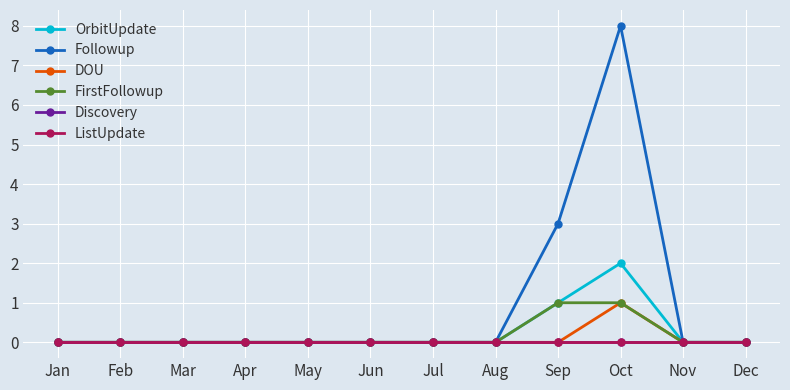

Reading left to right, list all the values displayed in this chart.

OrbitUpdate: Jan=0	Feb=0	Mar=0	Apr=0	May=0	Jun=0	Jul=0	Aug=0	Sep=1	Oct=2	Nov=0	Dec=0
Followup: Jan=0	Feb=0	Mar=0	Apr=0	May=0	Jun=0	Jul=0	Aug=0	Sep=3	Oct=8	Nov=0	Dec=0
DOU: Jan=0	Feb=0	Mar=0	Apr=0	May=0	Jun=0	Jul=0	Aug=0	Sep=0	Oct=1	Nov=0	Dec=0
FirstFollowup: Jan=0	Feb=0	Mar=0	Apr=0	May=0	Jun=0	Jul=0	Aug=0	Sep=1	Oct=1	Nov=0	Dec=0
Discovery: Jan=0	Feb=0	Mar=0	Apr=0	May=0	Jun=0	Jul=0	Aug=0	Sep=0	Oct=0	Nov=0	Dec=0
ListUpdate: Jan=0	Feb=0	Mar=0	Apr=0	May=0	Jun=0	Jul=0	Aug=0	Sep=0	Oct=0	Nov=0	Dec=0